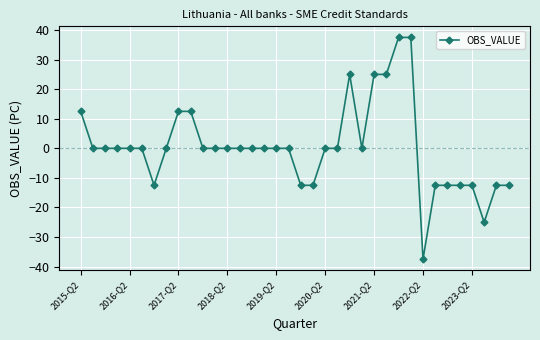

What is the difference between the maximum and second lowest values?

62.5